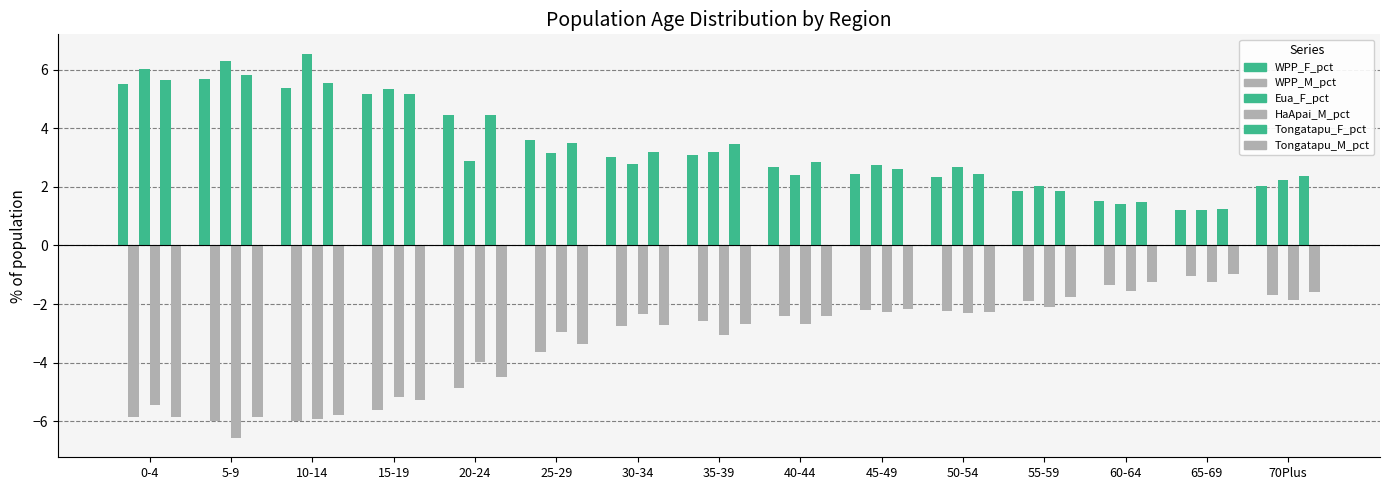

Count the number of data series in this chart.

6